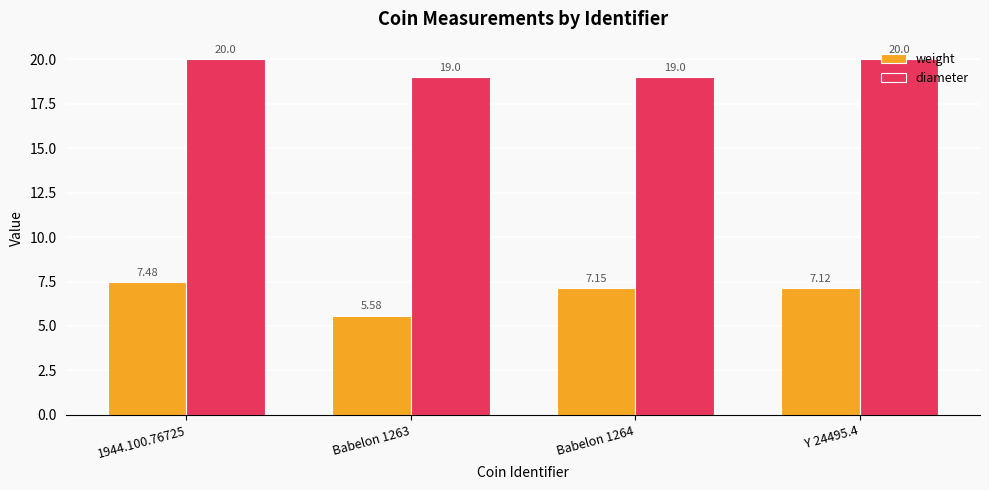

List the series in order of their overall mean, highest first.

diameter, weight